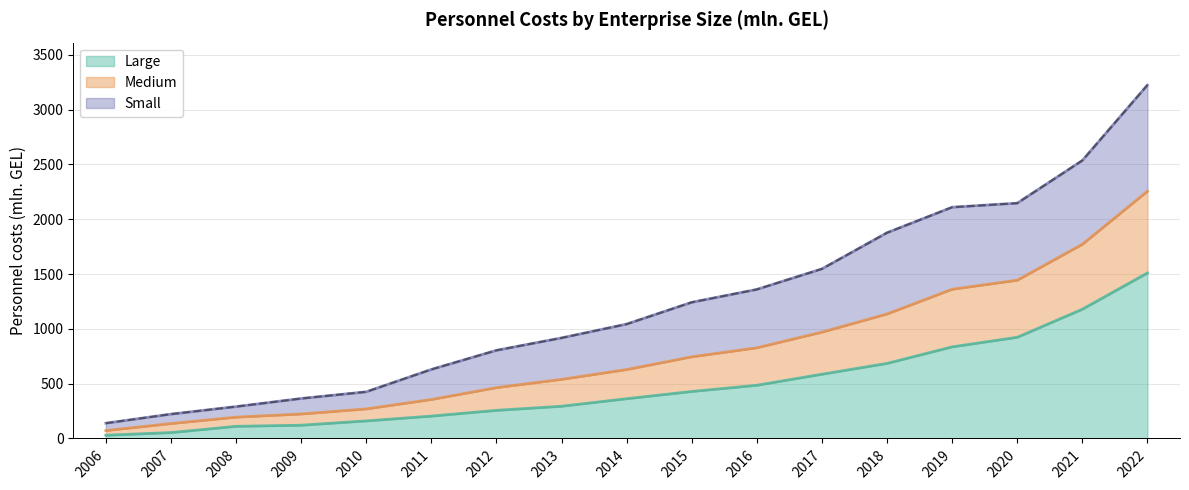

The chart shows a value of 139.4 at 2006. True or false?

True